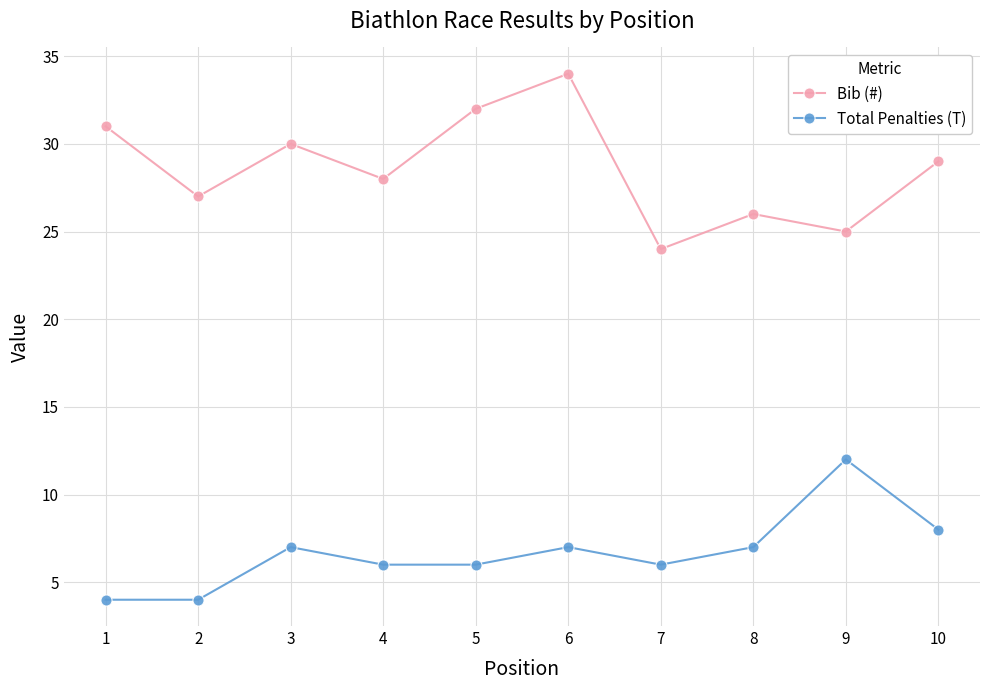

How many interior local peaks does the Bib (#) series have?

3